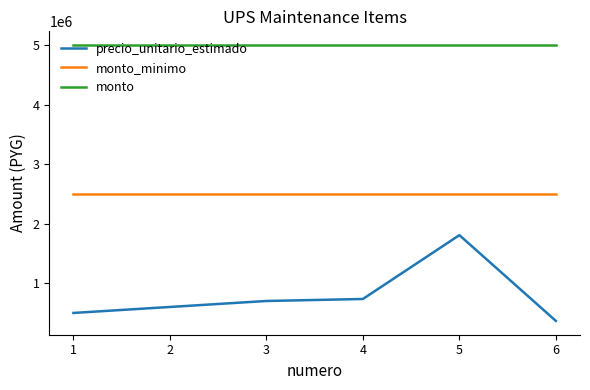

Rank the series by their average value, from highest to lowest.

monto, monto_minimo, precio_unitario_estimado